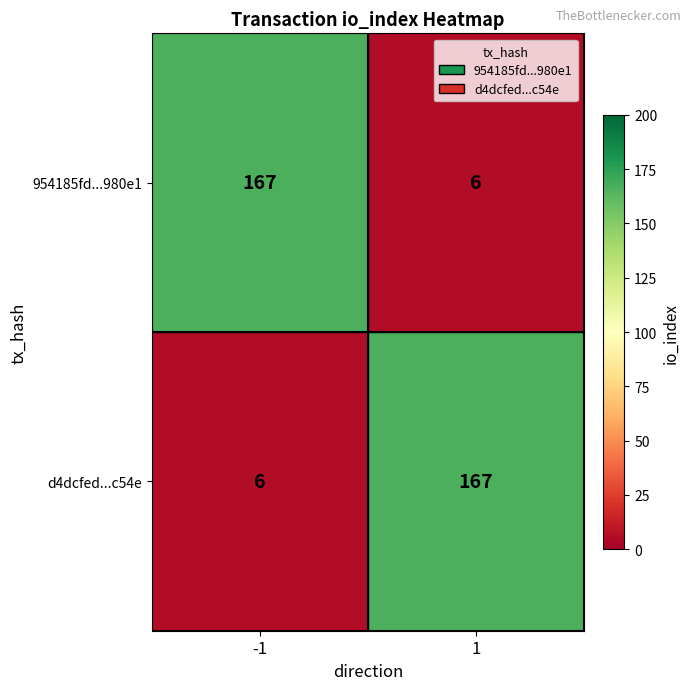

True or false: 954185fd...980e1 has a value of 6 at 1.

True